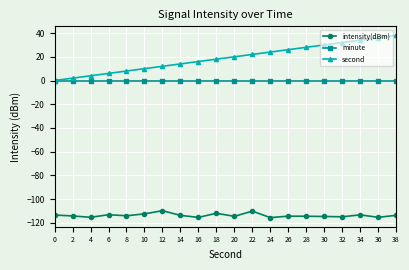

What is the difference between the highest and lowest values at 12?

121.7